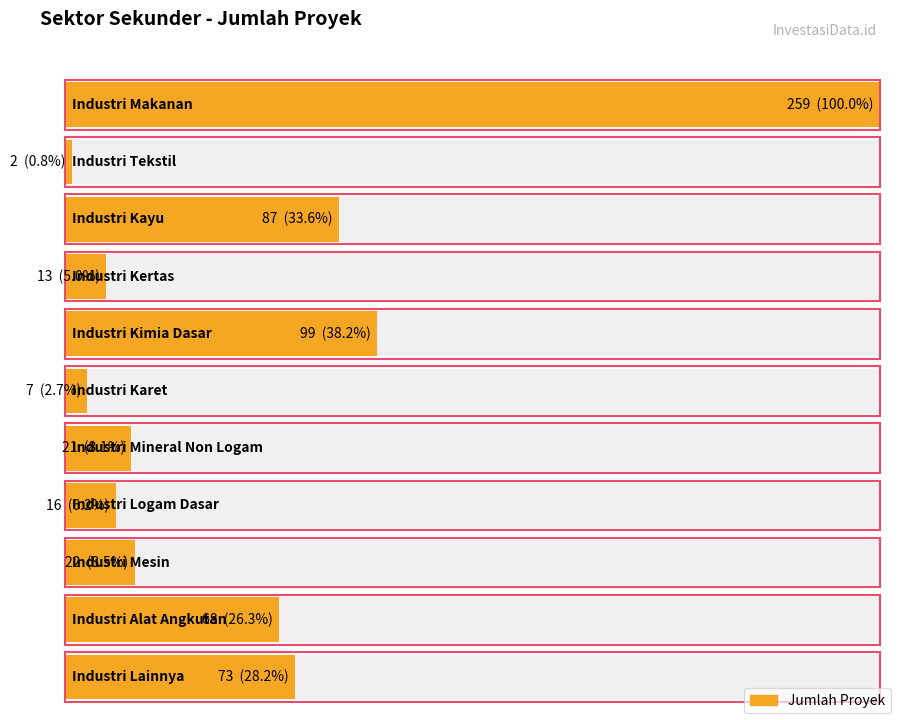

Count the number of categories in the chart.

11